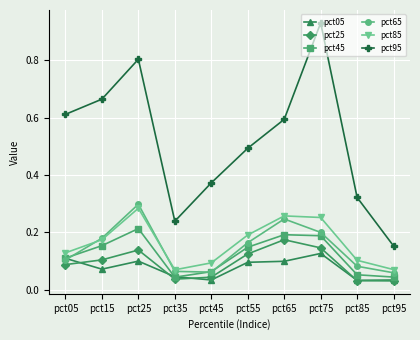

True or false: pct65 and pct25 intersect in this chart.

False